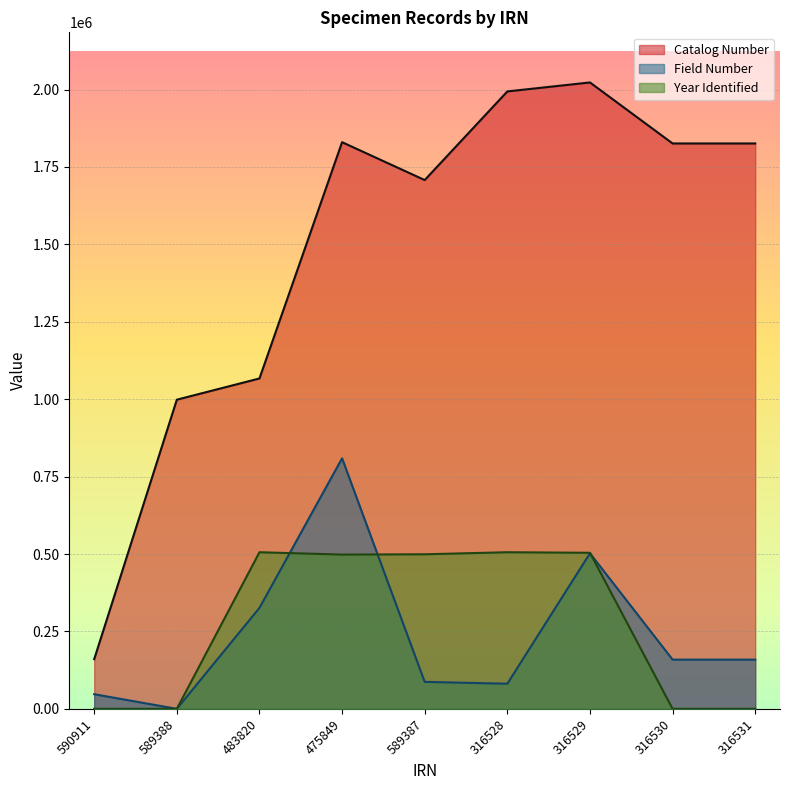

The Catalog Number series shows 1825989.0 at 316531. True or false?

True